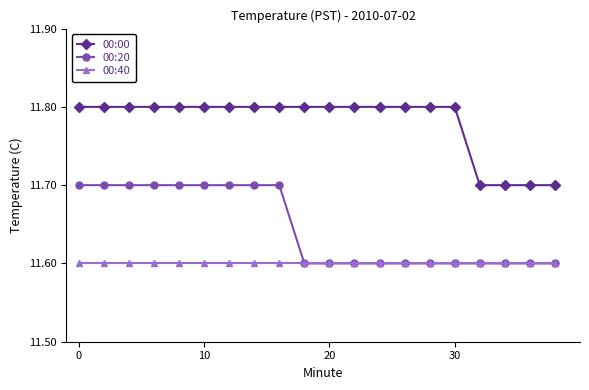

How many lines are shown in the chart?

3